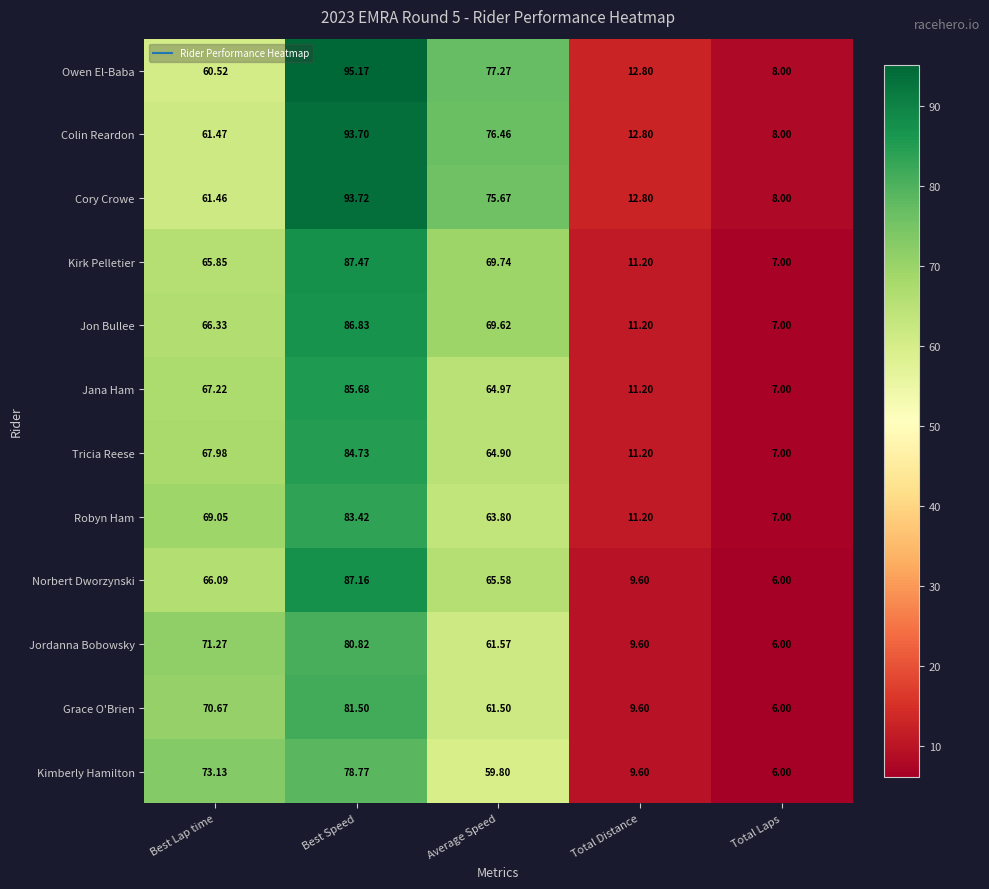

What is the spread (max minus min) of values at Best Lap time?

12.6